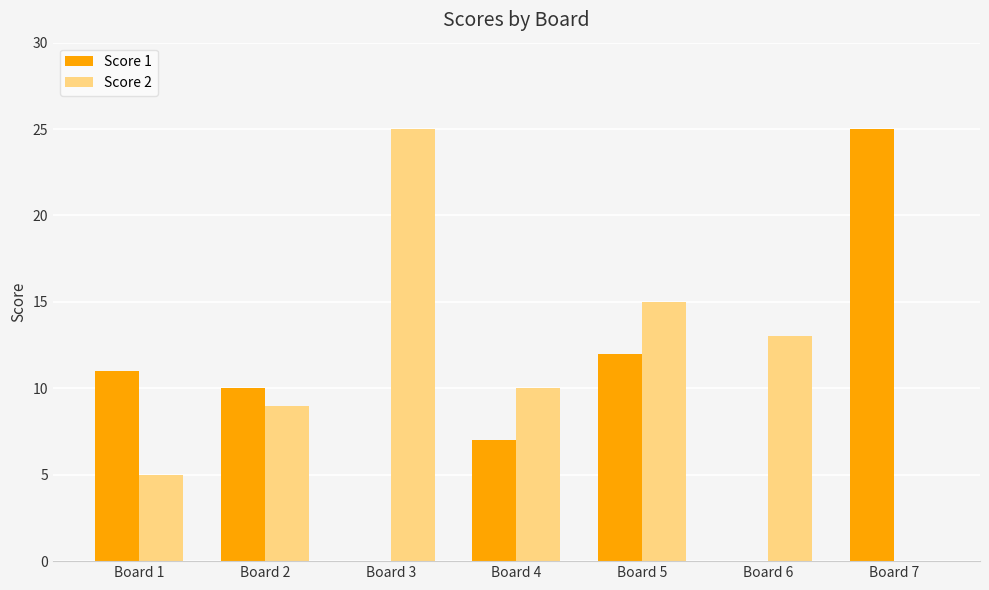

What are all the series names shown in the legend?

Score 1, Score 2